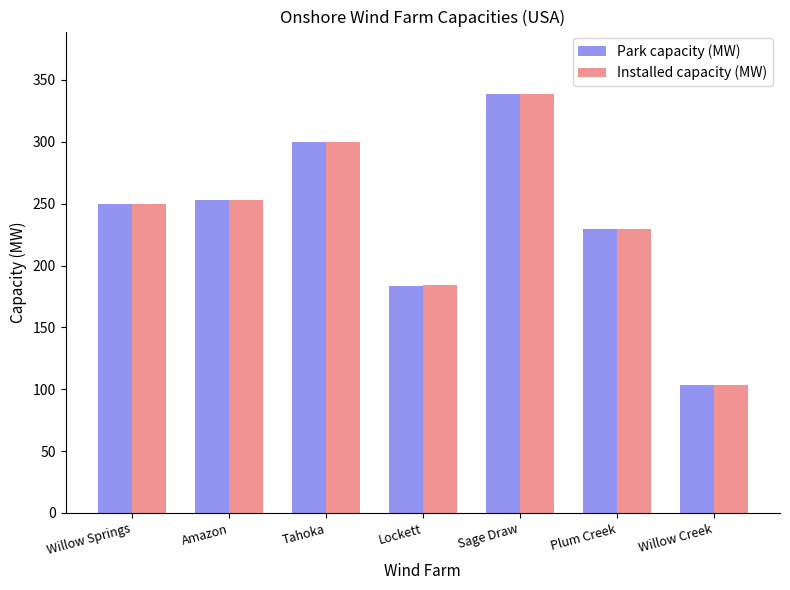

At which label does Park capacity (MW) reach its minimum?

Willow Creek